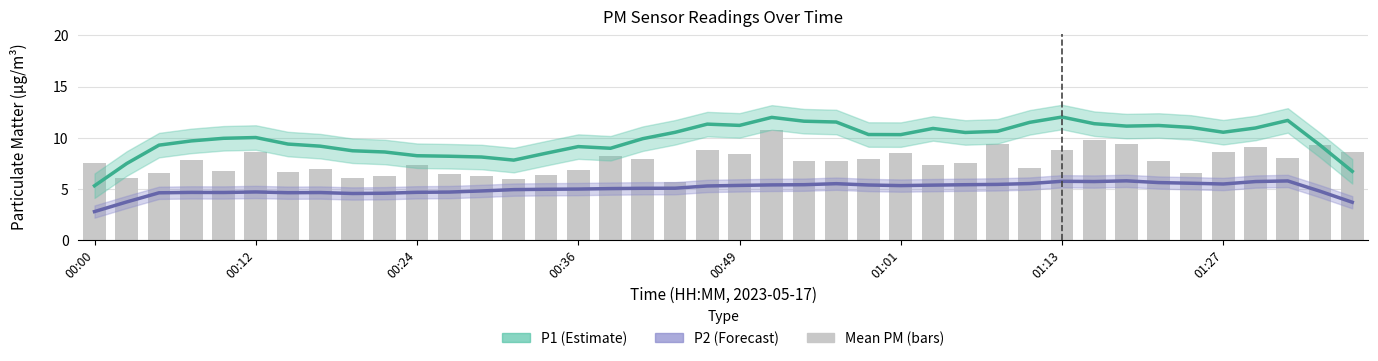

Are the bars grouped side by side (vs. stacked)?

No